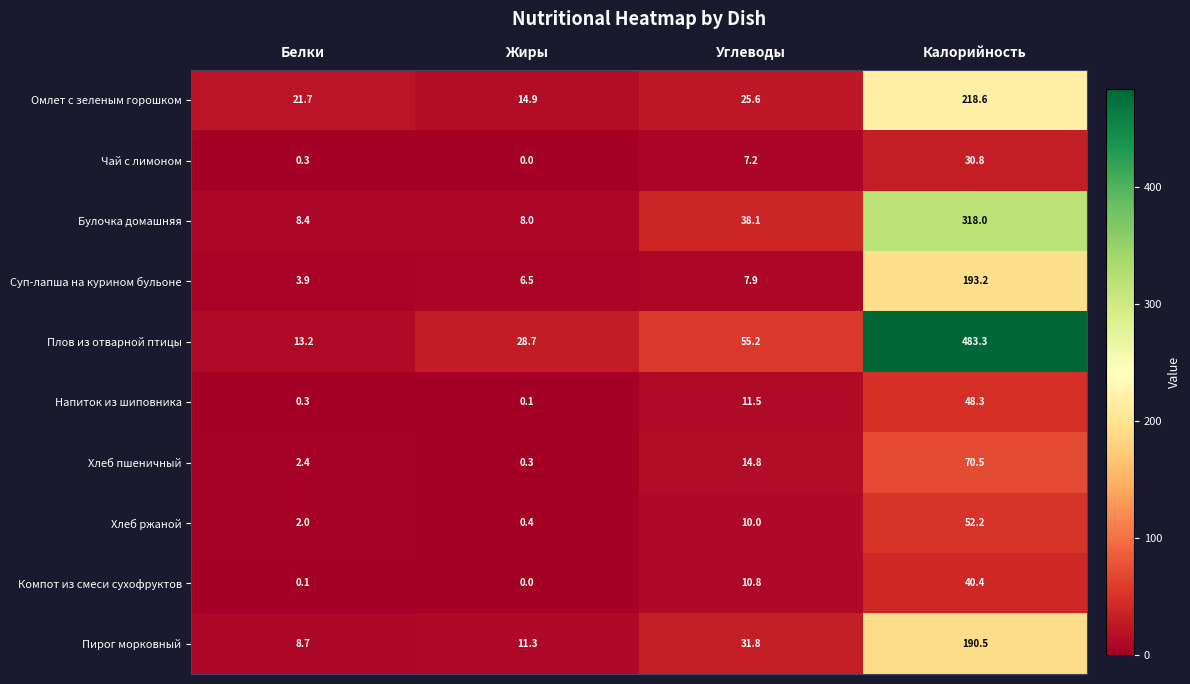

What is the difference between the highest and lowest values at Калорийность?

452.5